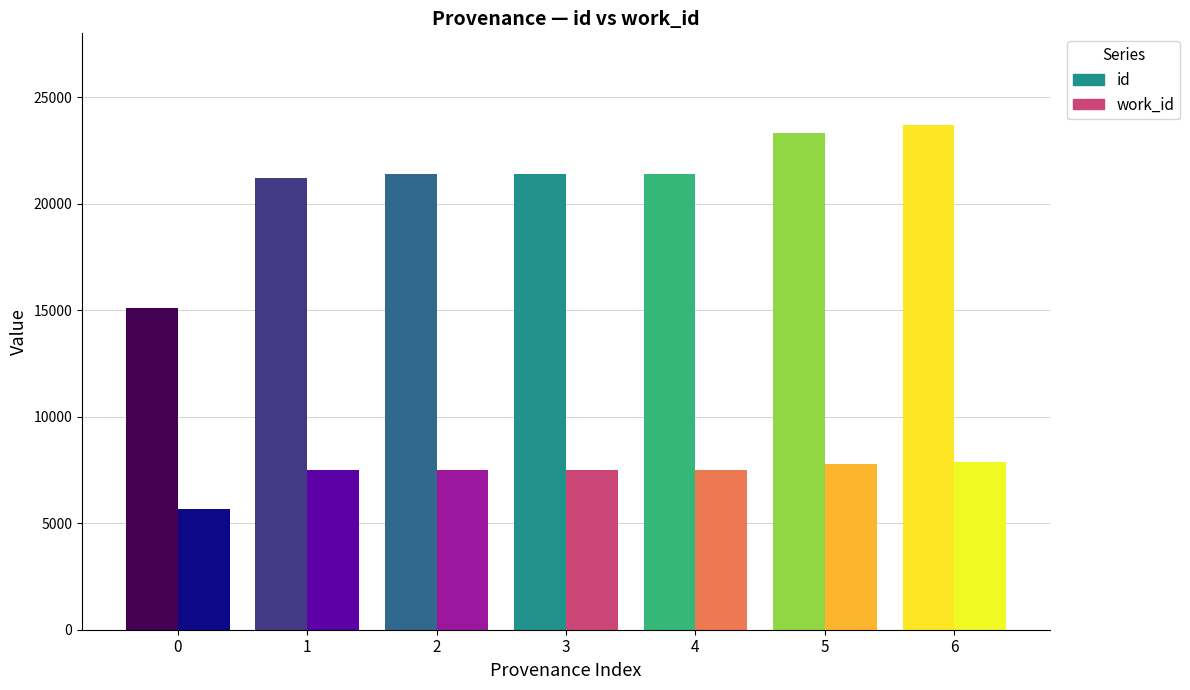

How many values in the work_id series are below 7498?

2